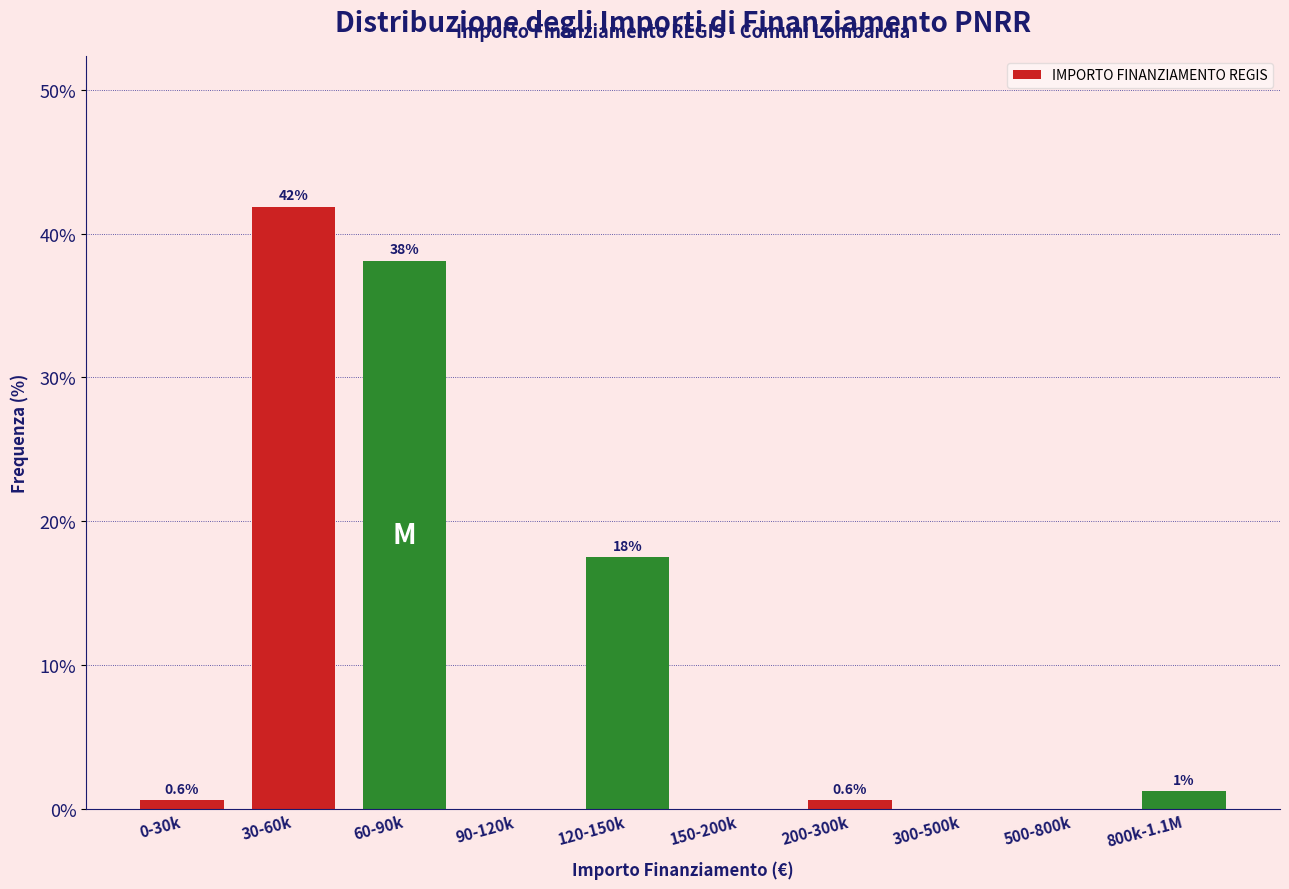

Is it true that the value at 0-30k is 0.6?

True